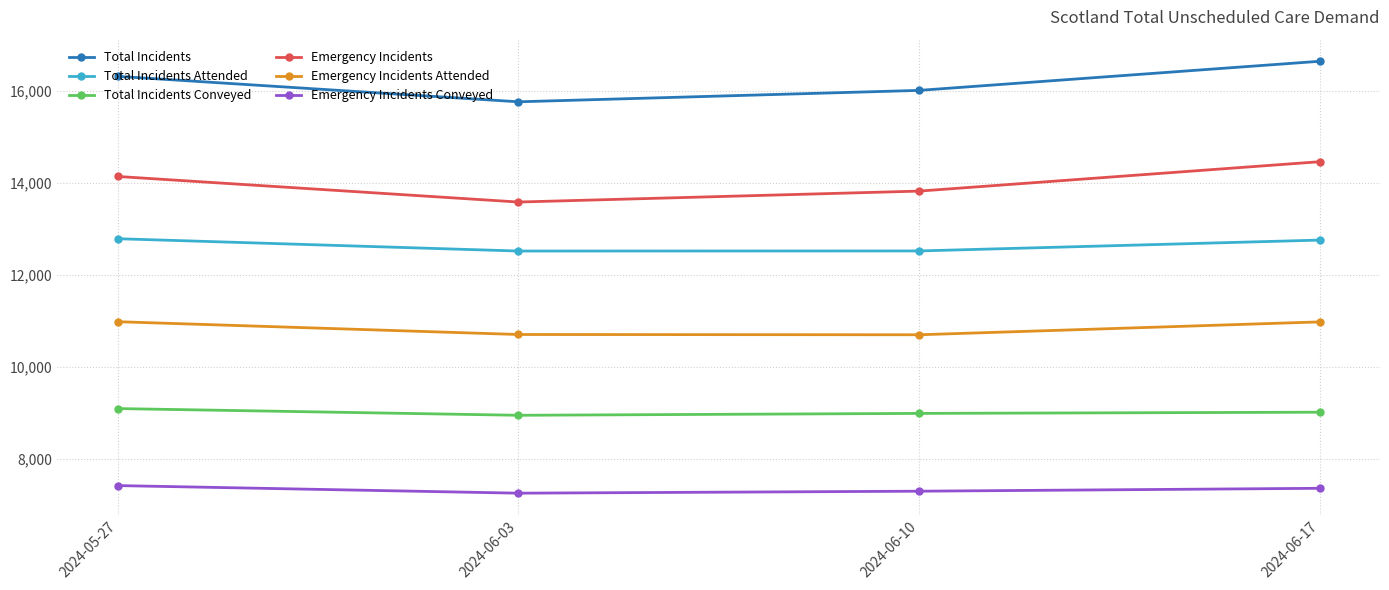

In Emergency Incidents Attended, how many points are lower than both neighbors (excluding endpoints)?

1